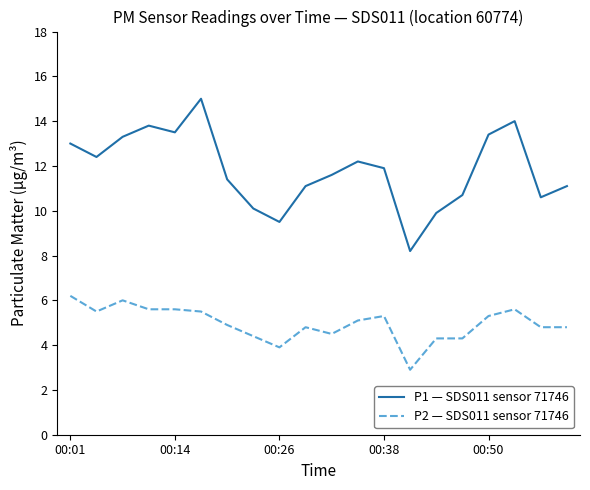

Which series has the largest total across all categories?

P1 — SDS011 sensor 71746